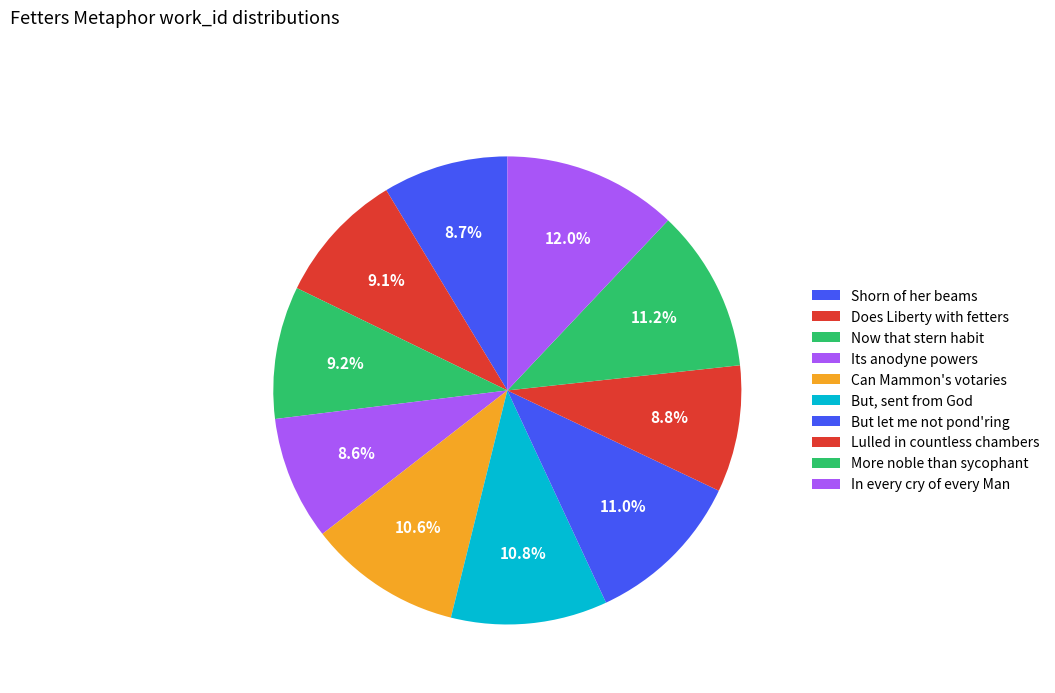

Does any single category account for the majority?

No